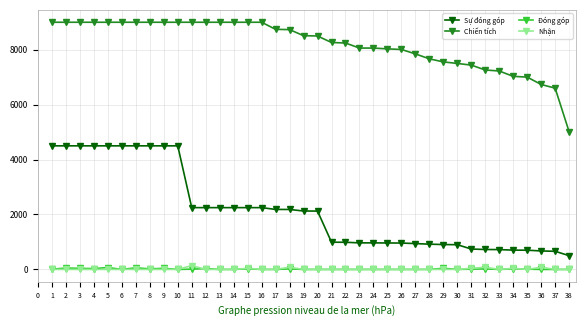

Is the value of Đóng góp at 9 greater than the value of Sự đóng góp at 24?

No